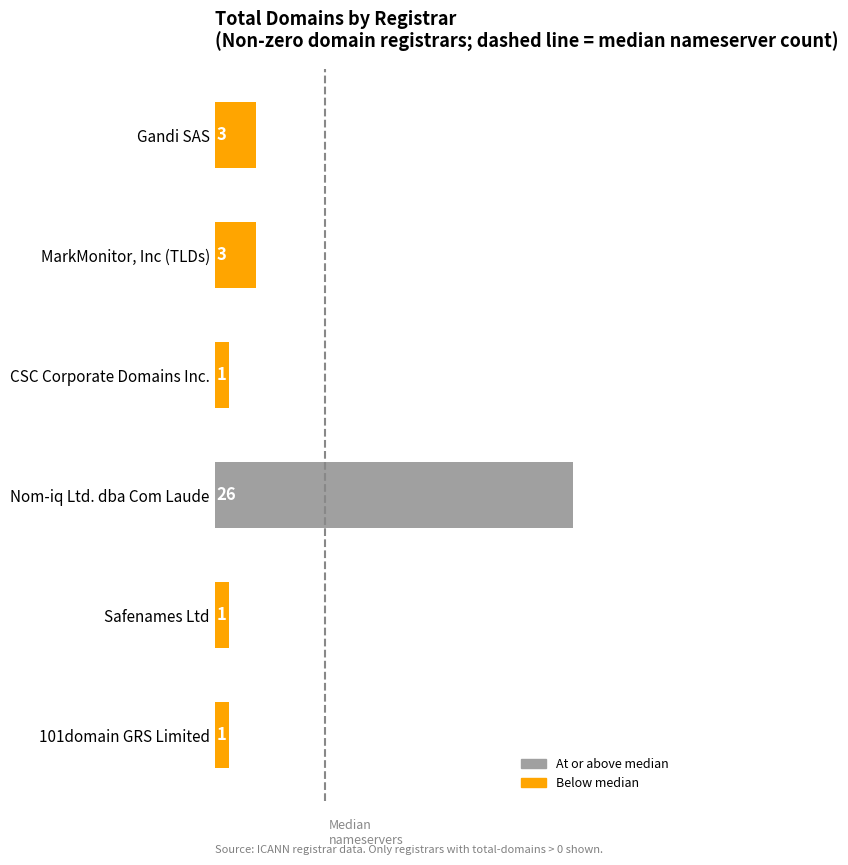

Approximately how many times larger is the value at Nom-iq Ltd. dba Com Laude compared to Gandi SAS?

8.7